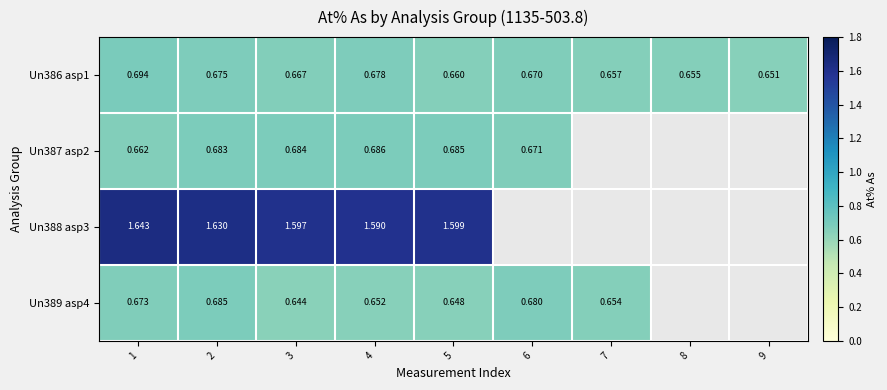

How many data points does each series have?

9